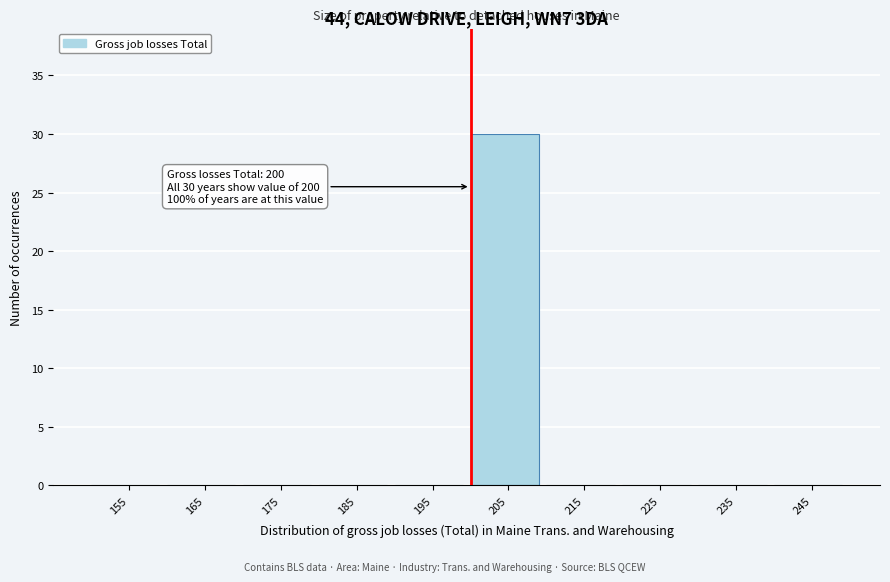

Which range on the x-axis has the tallest bar?

200 to 210